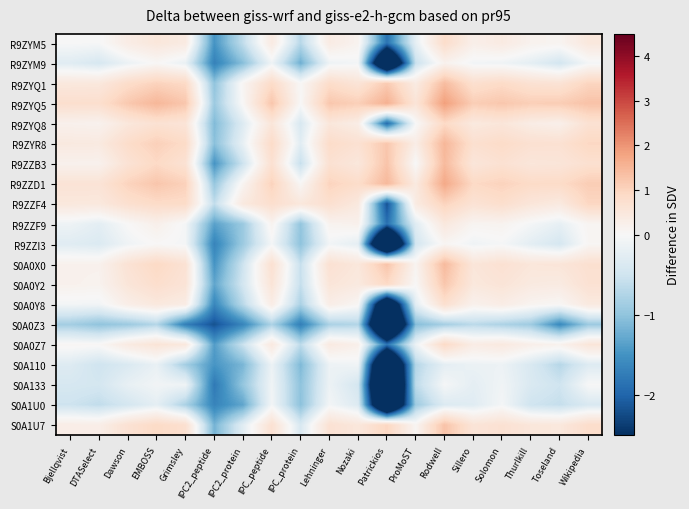

Reading left to right, what are all the values shown in this chart?

R9ZYM5: Bjellqvist=-0.0	DTASelect=-0.0	Dawson=0.3	EMBOSS=0.5	Grimsley=0.4	IPC2_peptide=-1.5	IPC2_protein=-0.6	IPC_peptide=0.4	IPC_protein=-0.7	Lehninger=0.4	Nozaki=0.1	Patrickios=-1.8	ProMoST=-0.2	Rodwell=0.8	Sillero=0.3	Solomon=0.4	Thurlkill=0.2	Toseland=0.1	Wikipedia=0.5
R9ZYM9: Bjellqvist=-0.3	DTASelect=-0.4	Dawson=-0.1	EMBOSS=0.0	Grimsley=-0.2	IPC2_peptide=-1.7	IPC2_protein=-1.1	IPC_peptide=-0.1	IPC_protein=-1.2	Lehninger=-0.1	Nozaki=-0.1	Patrickios=-4.5	ProMoST=-0.6	Rodwell=0.2	Sillero=-0.1	Solomon=-0.1	Thurlkill=-0.2	Toseland=-0.5	Wikipedia=-0.0
R9ZYQ1: Bjellqvist=0.5	DTASelect=0.5	Dawson=0.8	EMBOSS=1.0	Grimsley=0.9	IPC2_peptide=-1.0	IPC2_protein=0.1	IPC_peptide=0.8	IPC_protein=0.0	Lehninger=0.8	Nozaki=0.6	Patrickios=1.2	ProMoST=0.4	Rodwell=1.4	Sillero=0.7	Solomon=0.9	Thurlkill=0.7	Toseland=0.6	Wikipedia=1.0
R9ZYQ5: Bjellqvist=0.8	DTASelect=0.8	Dawson=1.2	EMBOSS=1.5	Grimsley=1.2	IPC2_peptide=-0.9	IPC2_protein=0.0	IPC_peptide=1.2	IPC_protein=0.0	Lehninger=1.2	Nozaki=1.1	Patrickios=1.6	ProMoST=0.6	Rodwell=1.9	Sillero=1.1	Solomon=1.2	Thurlkill=1.1	Toseland=1.1	Wikipedia=1.3
R9ZYQ8: Bjellqvist=0.2	DTASelect=0.2	Dawson=0.5	EMBOSS=0.7	Grimsley=0.6	IPC2_peptide=-1.1	IPC2_protein=-0.3	IPC_peptide=0.5	IPC_protein=-0.4	Lehninger=0.5	Nozaki=0.3	Patrickios=-1.9	ProMoST=-0.0	Rodwell=0.9	Sillero=0.4	Solomon=0.5	Thurlkill=0.3	Toseland=0.2	Wikipedia=0.7
R9ZYR8: Bjellqvist=0.4	DTASelect=0.4	Dawson=0.8	EMBOSS=1.1	Grimsley=0.9	IPC2_peptide=-1.0	IPC2_protein=-0.2	IPC_peptide=0.8	IPC_protein=-0.3	Lehninger=0.8	Nozaki=0.7	Patrickios=1.2	ProMoST=0.3	Rodwell=1.5	Sillero=0.7	Solomon=0.8	Thurlkill=0.7	Toseland=0.7	Wikipedia=0.9
R9ZZB3: Bjellqvist=0.2	DTASelect=0.2	Dawson=0.6	EMBOSS=0.9	Grimsley=0.7	IPC2_peptide=-1.5	IPC2_protein=-0.5	IPC_peptide=0.7	IPC_protein=-0.6	Lehninger=0.7	Nozaki=0.5	Patrickios=1.3	ProMoST=-0.0	Rodwell=1.4	Sillero=0.5	Solomon=0.7	Thurlkill=0.5	Toseland=0.6	Wikipedia=0.7
R9ZZD1: Bjellqvist=0.6	DTASelect=0.6	Dawson=1.0	EMBOSS=1.2	Grimsley=1.0	IPC2_peptide=-1.0	IPC2_protein=0.1	IPC_peptide=1.0	IPC_protein=0.1	Lehninger=1.0	Nozaki=0.8	Patrickios=1.5	ProMoST=0.4	Rodwell=1.7	Sillero=0.9	Solomon=1.0	Thurlkill=0.9	Toseland=0.9	Wikipedia=1.1
R9ZZF4: Bjellqvist=0.5	DTASelect=0.5	Dawson=0.7	EMBOSS=0.9	Grimsley=0.8	IPC2_peptide=-0.6	IPC2_protein=0.4	IPC_peptide=0.8	IPC_protein=0.5	Lehninger=0.7	Nozaki=0.5	Patrickios=-2.2	ProMoST=0.4	Rodwell=1.0	Sillero=0.6	Solomon=0.8	Thurlkill=0.5	Toseland=0.4	Wikipedia=0.9
R9ZZF9: Bjellqvist=-0.1	DTASelect=-0.3	Dawson=0.0	EMBOSS=0.2	Grimsley=-0.0	IPC2_peptide=-1.3	IPC2_protein=-0.9	IPC_peptide=0.1	IPC_protein=-1.0	Lehninger=0.1	Nozaki=0.2	Patrickios=-1.9	ProMoST=-0.3	Rodwell=0.5	Sillero=0.1	Solomon=0.1	Thurlkill=-0.0	Toseland=-0.2	Wikipedia=0.1
R9ZZI3: Bjellqvist=-0.3	DTASelect=-0.4	Dawson=-0.1	EMBOSS=0.0	Grimsley=-0.0	IPC2_peptide=-1.7	IPC2_protein=-0.9	IPC_peptide=-0.0	IPC_protein=-1.0	Lehninger=-0.1	Nozaki=-0.2	Patrickios=-5.2	ProMoST=-0.5	Rodwell=0.1	Sillero=-0.1	Solomon=-0.0	Thurlkill=-0.3	Toseland=-0.4	Wikipedia=0.1
S0A0X0: Bjellqvist=0.2	DTASelect=0.2	Dawson=0.6	EMBOSS=0.9	Grimsley=0.7	IPC2_peptide=-1.5	IPC2_protein=-0.5	IPC_peptide=0.7	IPC_protein=-0.6	Lehninger=0.7	Nozaki=0.5	Patrickios=1.3	ProMoST=0.1	Rodwell=1.4	Sillero=0.5	Solomon=0.7	Thurlkill=0.5	Toseland=0.6	Wikipedia=0.7
S0A0Y2: Bjellqvist=0.2	DTASelect=0.2	Dawson=0.6	EMBOSS=0.8	Grimsley=0.6	IPC2_peptide=-1.3	IPC2_protein=-0.5	IPC_peptide=0.6	IPC_protein=-0.6	Lehninger=0.6	Nozaki=0.4	Patrickios=0.9	ProMoST=0.0	Rodwell=1.2	Sillero=0.5	Solomon=0.6	Thurlkill=0.4	Toseland=0.4	Wikipedia=0.7
S0A0Y8: Bjellqvist=-0.1	DTASelect=-0.1	Dawson=0.3	EMBOSS=0.5	Grimsley=0.3	IPC2_peptide=-1.6	IPC2_protein=-0.7	IPC_peptide=0.3	IPC_protein=-0.8	Lehninger=0.3	Nozaki=0.1	Patrickios=-4.0	ProMoST=-0.3	Rodwell=0.7	Sillero=0.2	Solomon=0.3	Thurlkill=0.1	Toseland=0.1	Wikipedia=0.4
S0A0Z3: Bjellqvist=-0.9	DTASelect=-1.0	Dawson=-0.9	EMBOSS=-0.7	Grimsley=-1.7	IPC2_peptide=-2.2	IPC2_protein=-1.6	IPC_peptide=-0.8	IPC_protein=-1.7	Lehninger=-0.8	Nozaki=-0.7	Patrickios=-5.1	ProMoST=-1.1	Rodwell=-0.8	Sillero=-0.7	Solomon=-0.8	Thurlkill=-0.9	Toseland=-1.6	Wikipedia=-0.9
S0A0Z7: Bjellqvist=0.1	DTASelect=0.0	Dawson=0.4	EMBOSS=0.6	Grimsley=0.5	IPC2_peptide=-1.4	IPC2_protein=-0.5	IPC_peptide=0.4	IPC_protein=-0.6	Lehninger=0.4	Nozaki=0.2	Patrickios=-1.8	ProMoST=-0.1	Rodwell=0.9	Sillero=0.3	Solomon=0.4	Thurlkill=0.2	Toseland=0.2	Wikipedia=0.5
S0A110: Bjellqvist=-0.3	DTASelect=-0.5	Dawson=-0.4	EMBOSS=-0.2	Grimsley=-0.9	IPC2_peptide=-1.5	IPC2_protein=-1.1	IPC_peptide=-0.1	IPC_protein=-1.1	Lehninger=-0.1	Nozaki=-0.1	Patrickios=-4.9	ProMoST=-0.7	Rodwell=-0.2	Sillero=-0.1	Solomon=-0.1	Thurlkill=-0.4	Toseland=-0.7	Wikipedia=-0.3
S0A133: Bjellqvist=-0.4	DTASelect=-0.4	Dawson=-0.2	EMBOSS=-0.1	Grimsley=-0.1	IPC2_peptide=-1.8	IPC2_protein=-1.0	IPC_peptide=-0.1	IPC_protein=-1.0	Lehninger=-0.1	Nozaki=-0.4	Patrickios=-5.4	ProMoST=-0.6	Rodwell=-0.0	Sillero=-0.2	Solomon=-0.1	Thurlkill=-0.4	Toseland=-0.5	Wikipedia=-0.0
S0A1U0: Bjellqvist=-0.5	DTASelect=-0.6	Dawson=-0.4	EMBOSS=-0.2	Grimsley=-0.8	IPC2_peptide=-1.7	IPC2_protein=-1.3	IPC_peptide=-0.1	IPC_protein=-1.0	Lehninger=-0.1	Nozaki=-0.3	Patrickios=-4.6	ProMoST=-0.9	Rodwell=-0.3	Sillero=-0.3	Solomon=-0.0	Thurlkill=-0.5	Toseland=-0.6	Wikipedia=-0.4
S0A1U7: Bjellqvist=0.3	DTASelect=0.3	Dawson=0.7	EMBOSS=0.9	Grimsley=0.7	IPC2_peptide=-1.2	IPC2_protein=-0.3	IPC_peptide=0.7	IPC_protein=-0.4	Lehninger=0.7	Nozaki=0.5	Patrickios=0.9	ProMoST=0.1	Rodwell=1.3	Sillero=0.6	Solomon=0.7	Thurlkill=0.5	Toseland=0.5	Wikipedia=0.8